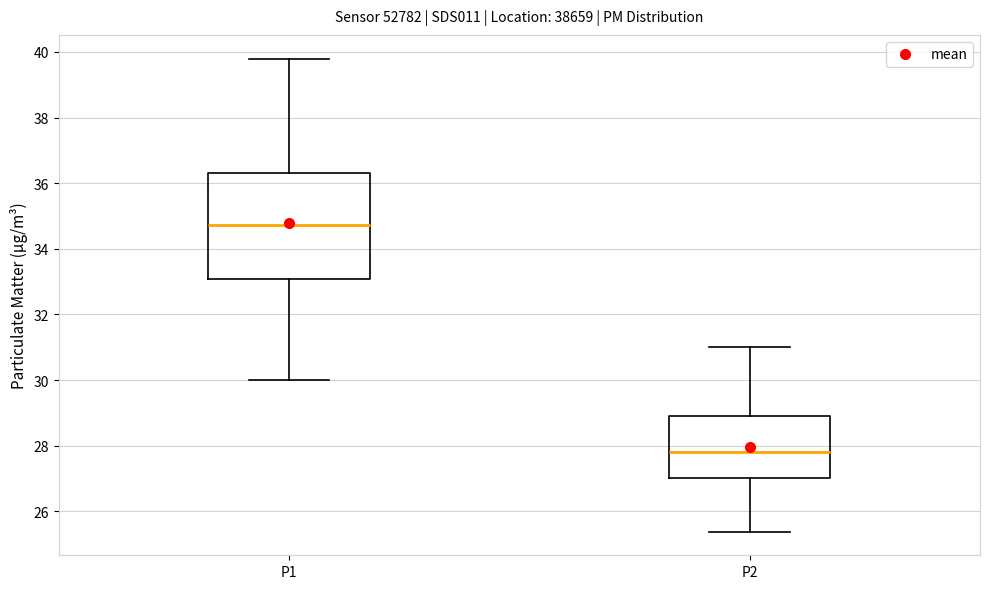

Where is the upper edge of the box for P1 on the y-axis? The values are not printed on the chart, so give them approximately, as read against the axis.

36.2